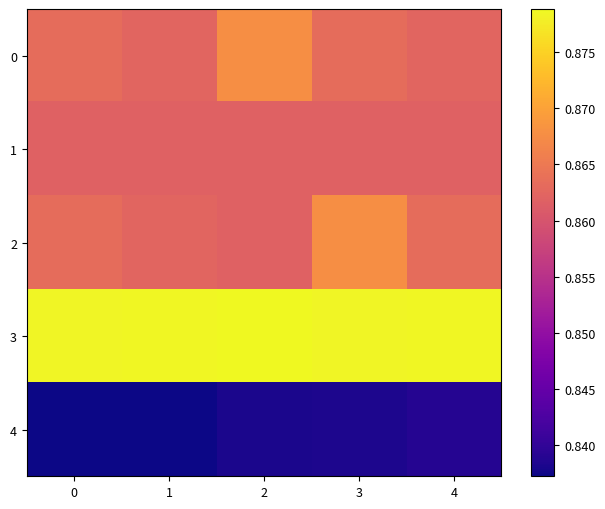

What is the greatest value displayed?

0.9